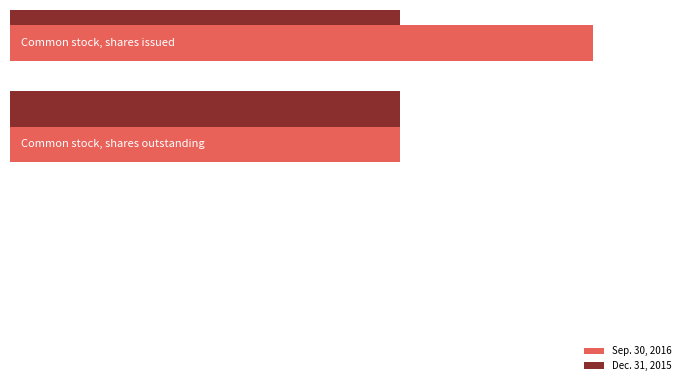

The value of Sep. 30, 2016 at 1.5 is -11768471. True or false?

False